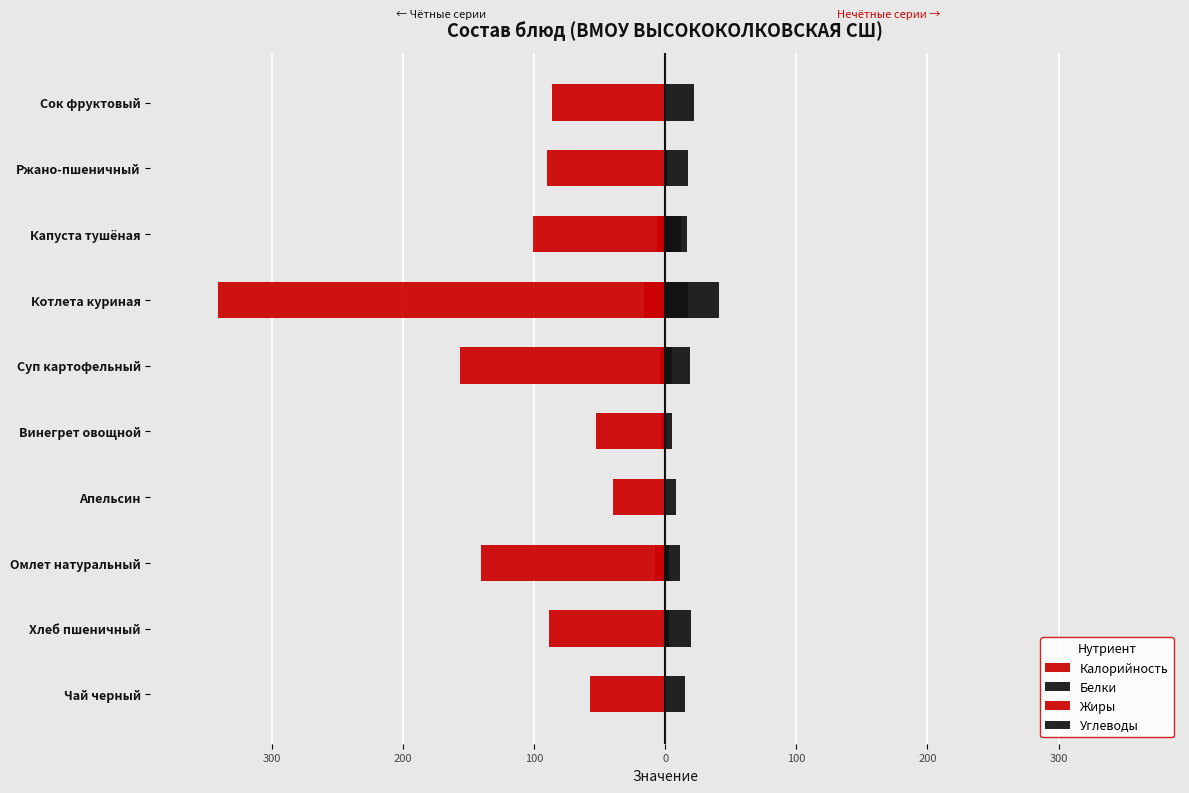

Are the bars horizontal?

Yes